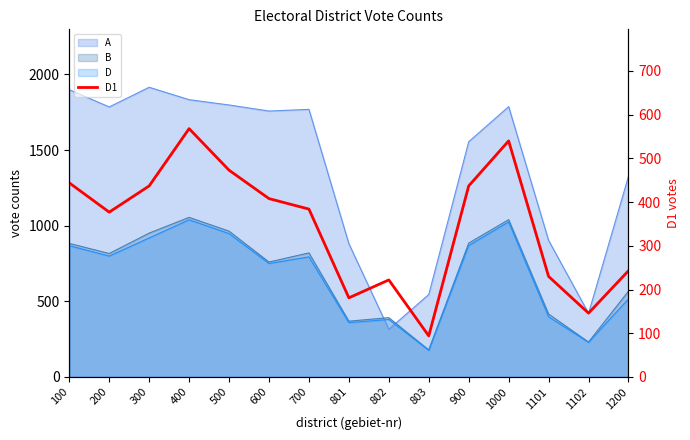

The chart shows a value of 133 at 803. True or false?

False